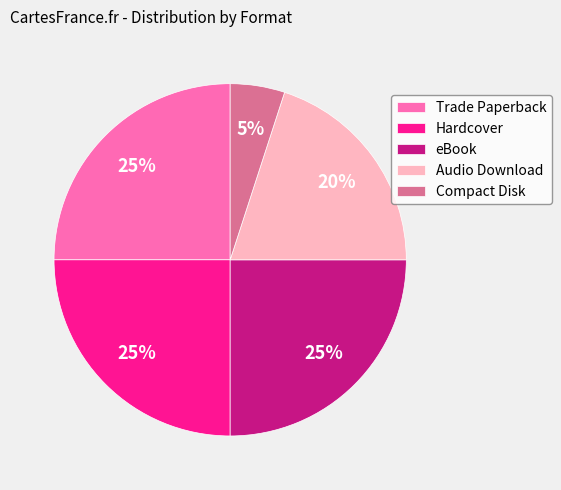

Is the sum of Audio Download and Compact Disk greater than half?

No